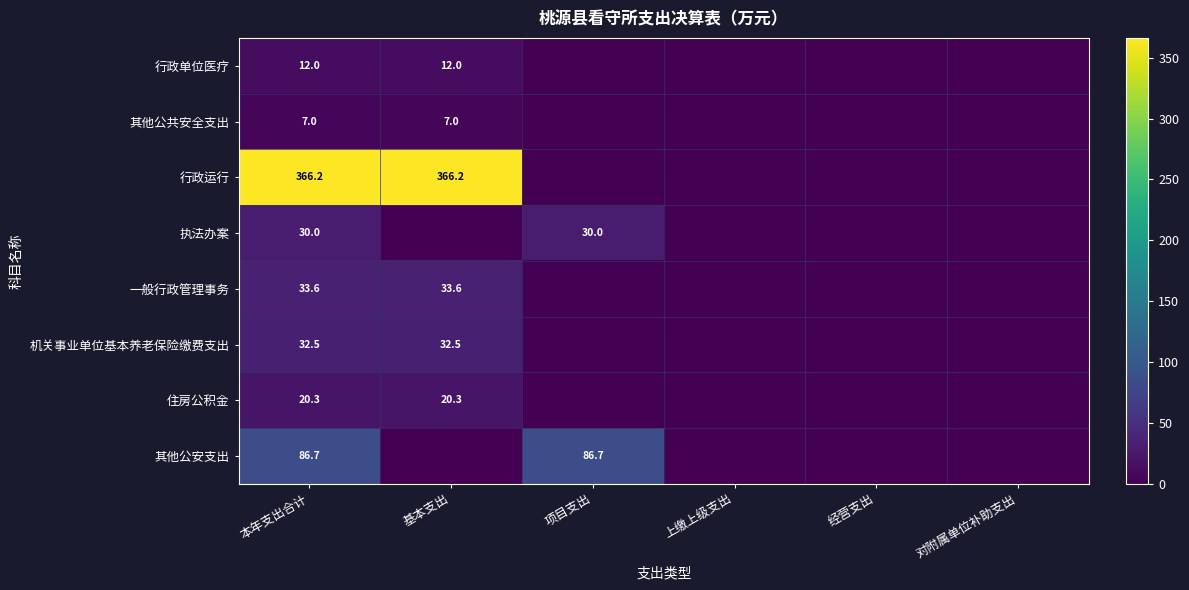

The value of 行政单位医疗 at 基本支出 is 12.0. True or false?

True